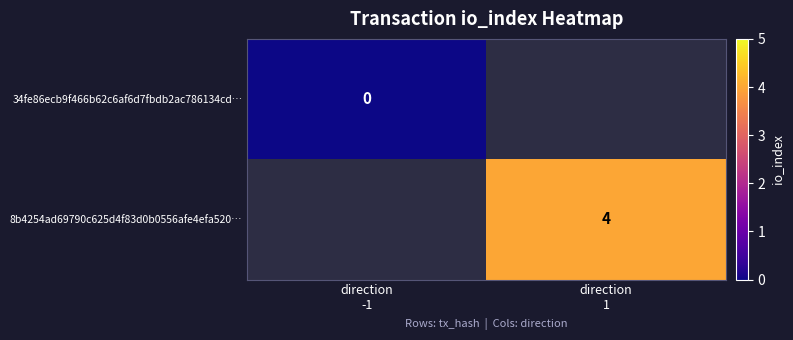

What is the maximum value shown in the chart?

4.0